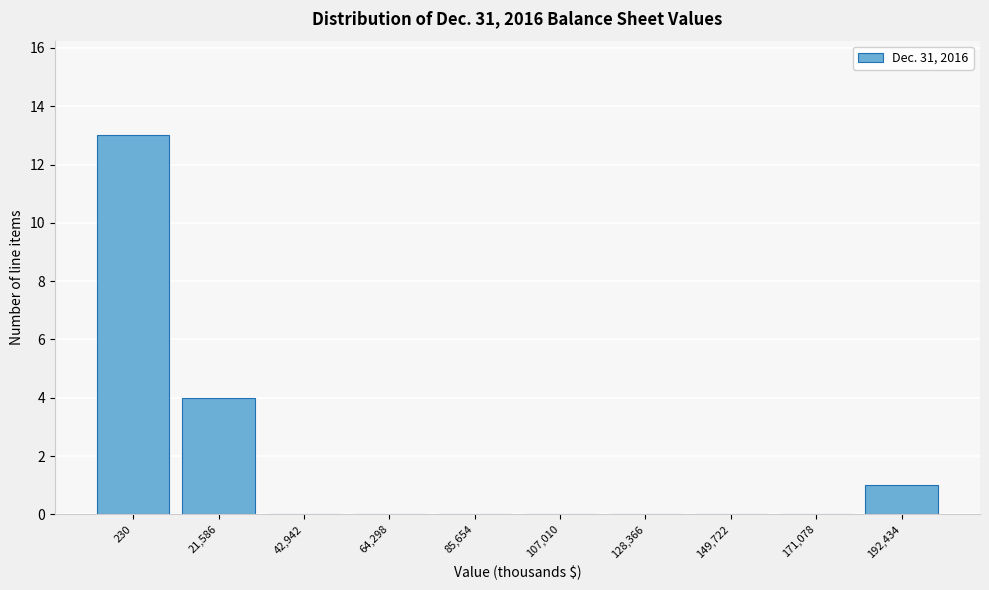

Reading left to right, transcribe all the data shown in this chart.

230=13	21,586=4	42,942=0	64,298=0	85,654=0	107,010=0	128,366=0	149,722=0	171,078=0	192,434=1